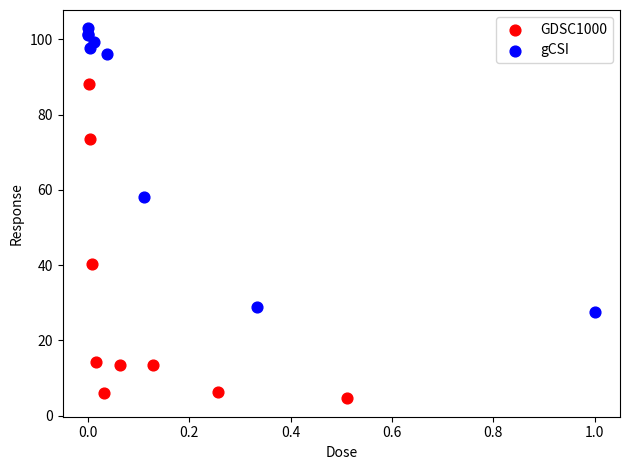

Which series has the widest spread of Y values?

GDSC1000